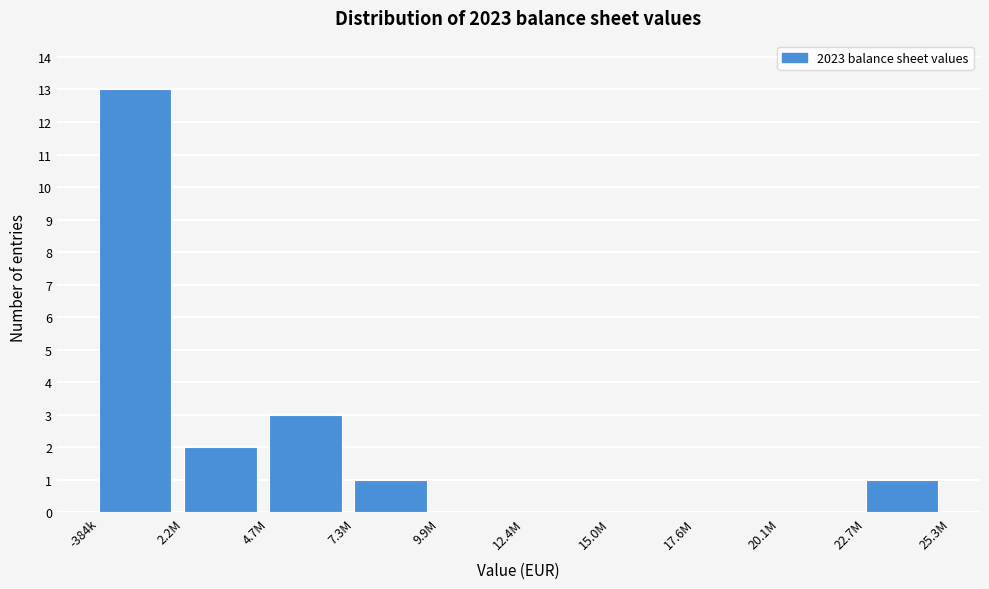

Reading left to right, list all the values displayed in this chart.

-384k=13	2.2M=2	4.7M=3	7.3M=1	9.9M=0	12.4M=0	15.0M=0	17.6M=0	20.1M=0	22.7M=1